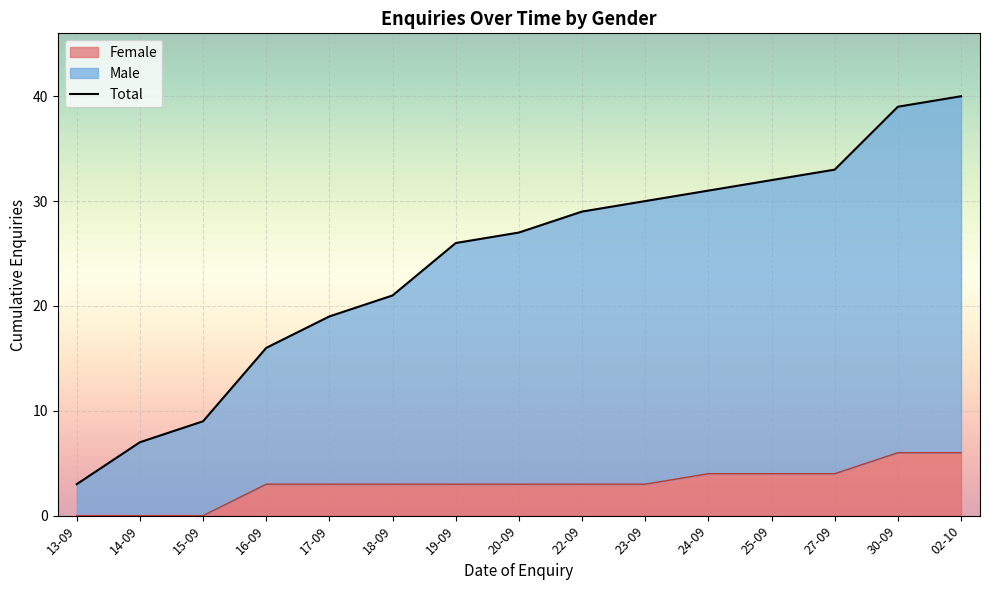

What position from the left is 16-09?

4